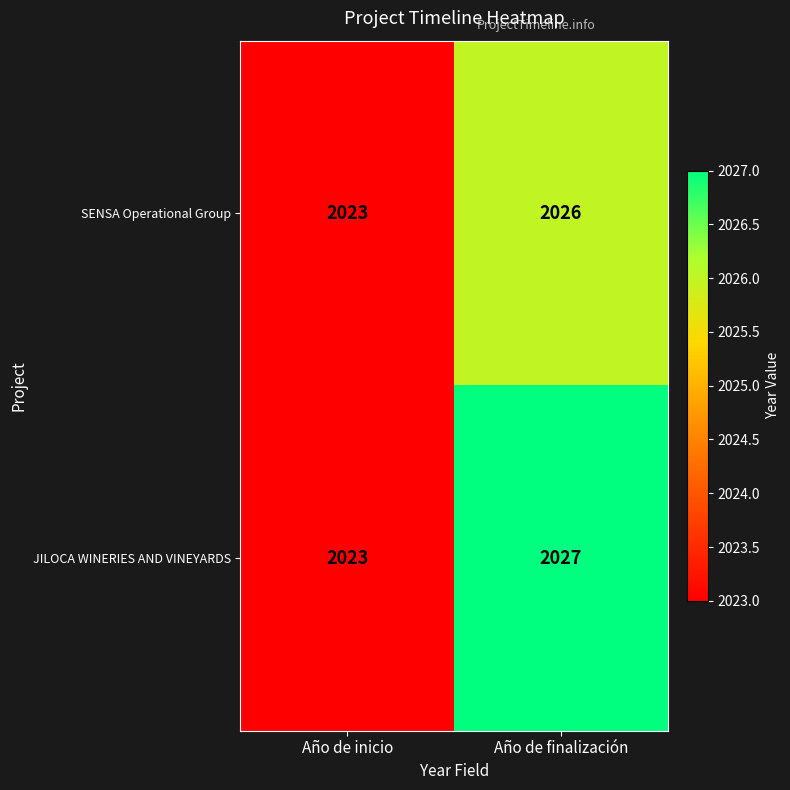

Which series has the largest range (max minus min)?

JILOCA WINERIES AND VINEYARDS